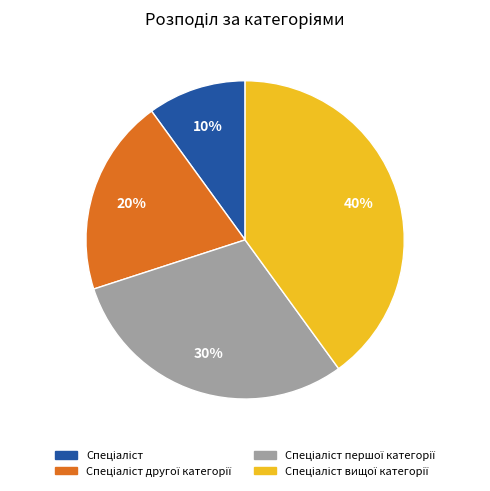

Is there any slice that represents more than half of the pie?

No